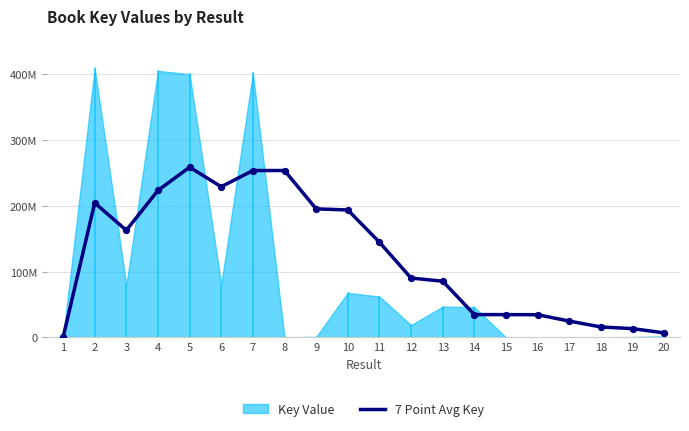

What is the change in value from 11 to 14?

-110115421.9